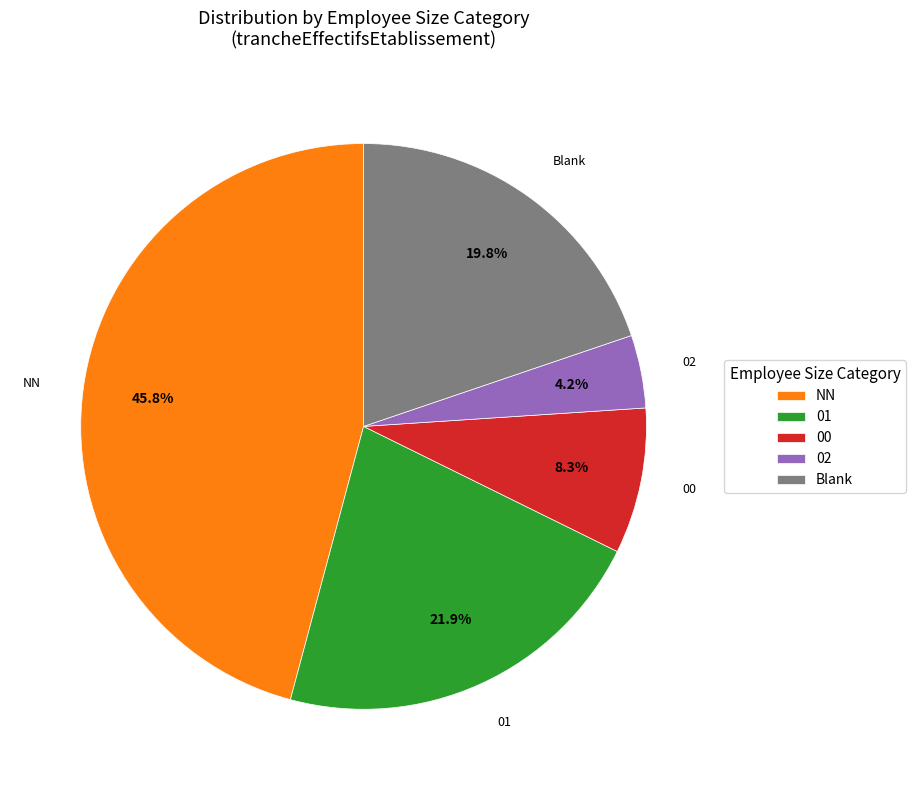

Which category has the biggest portion of the pie?

NN